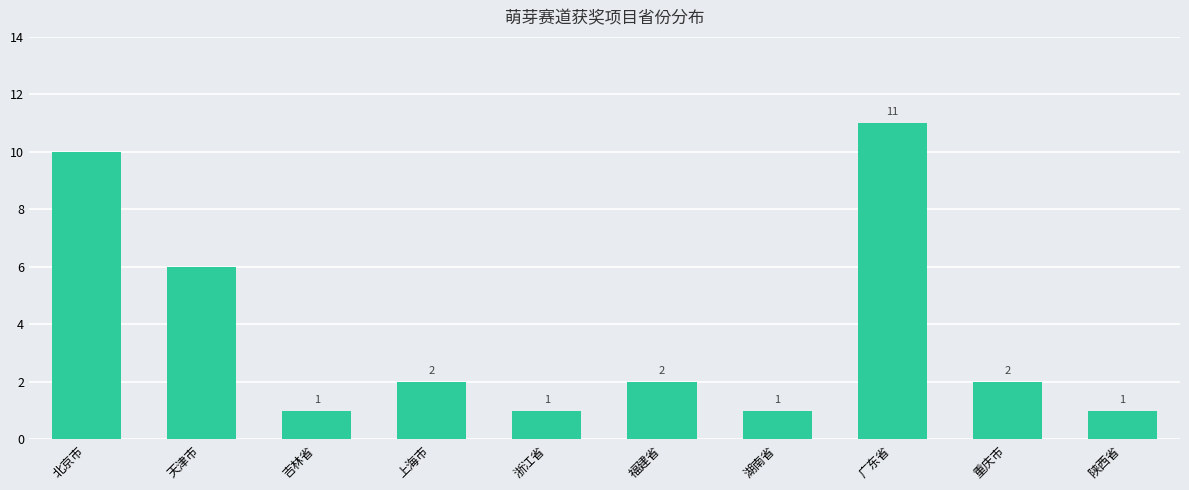

True or false: the data shows 1 at 浙江省.

True